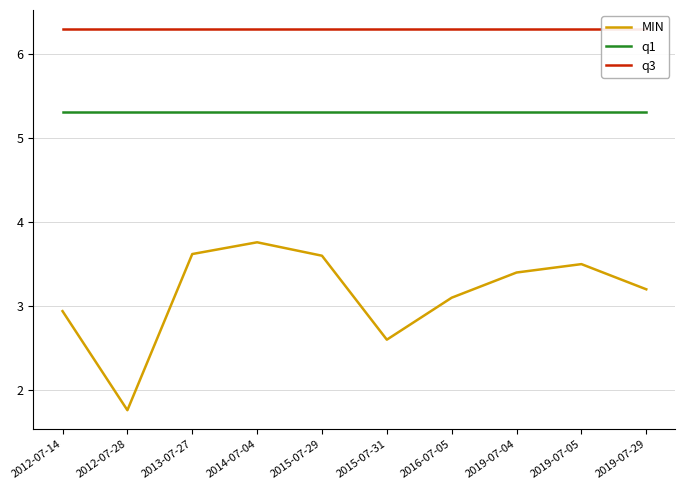

True or false: q3 and q1 intersect in this chart.

False